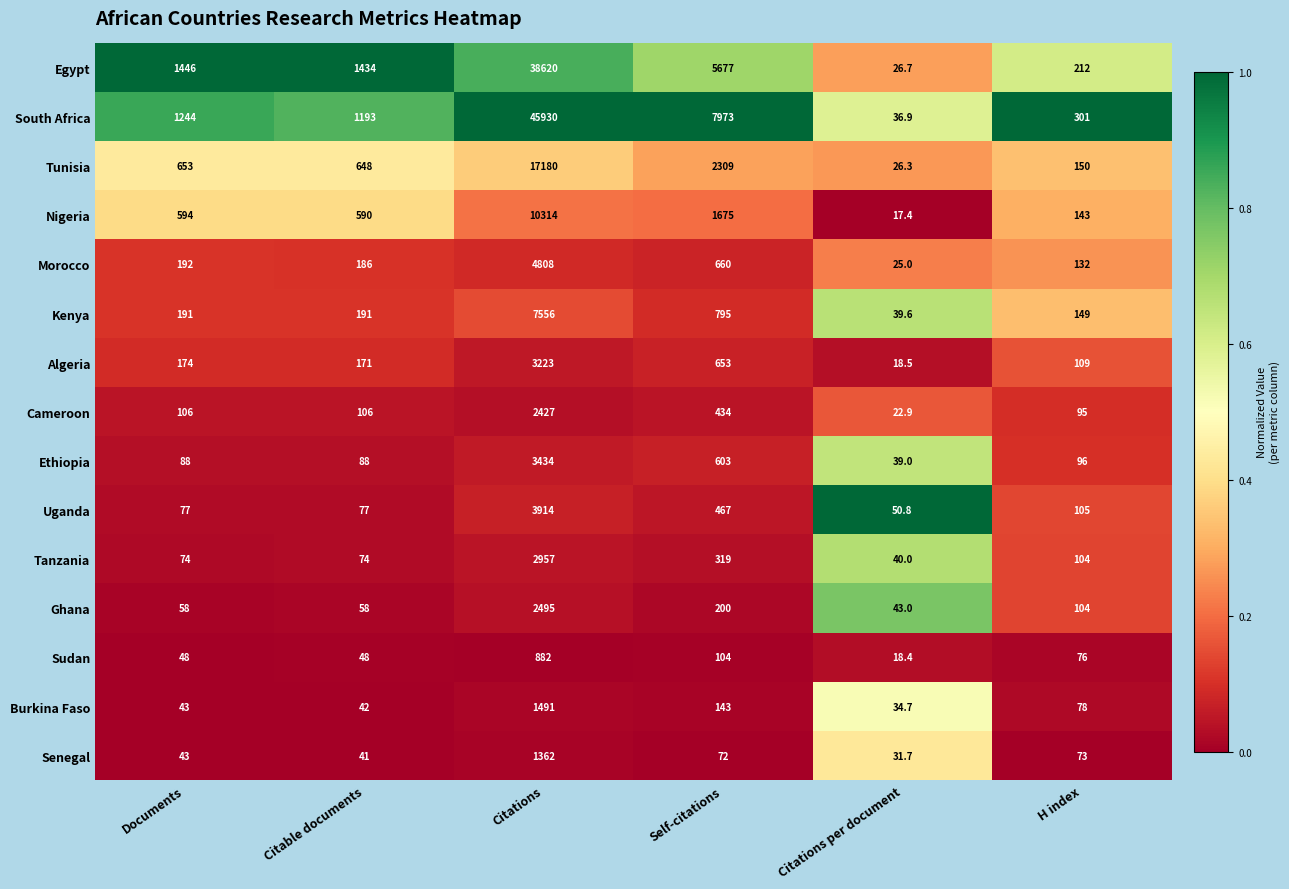

What is the difference between the second highest and minimum values in the Burkina Faso series?

108.3